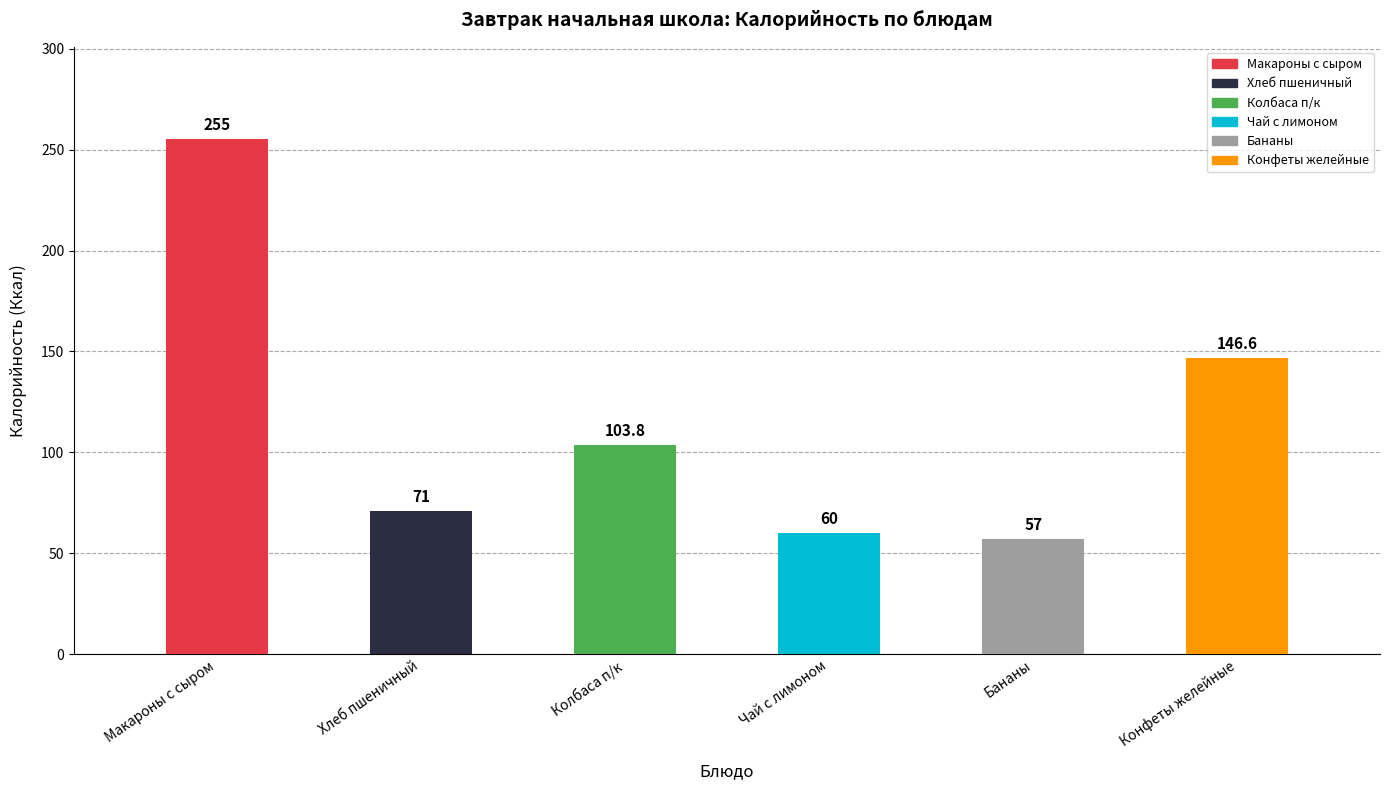

Rank the categories by value from highest to lowest.

Макароны с сыром, Конфеты желейные, Колбаса п/к, Хлеб пшеничный, Чай с лимоном, Бананы